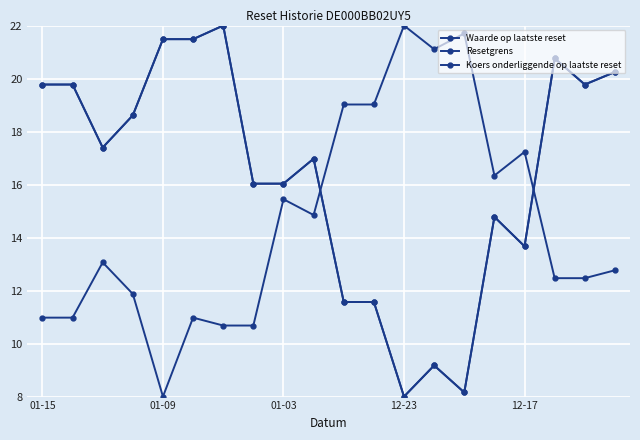

What is the average value of the Resetgrens series?

16.4